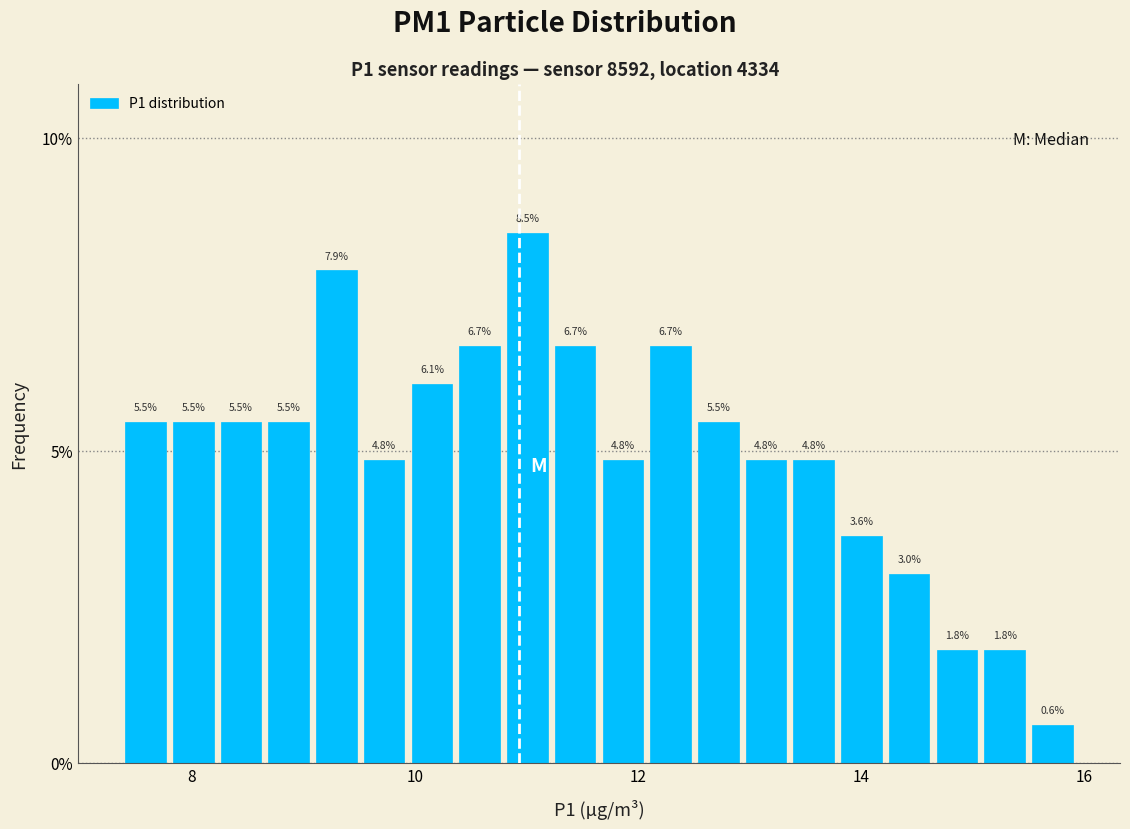

Around what value on the x-axis is the tallest bar? Give the approximate position of its centre, as read against the axis.

11.0